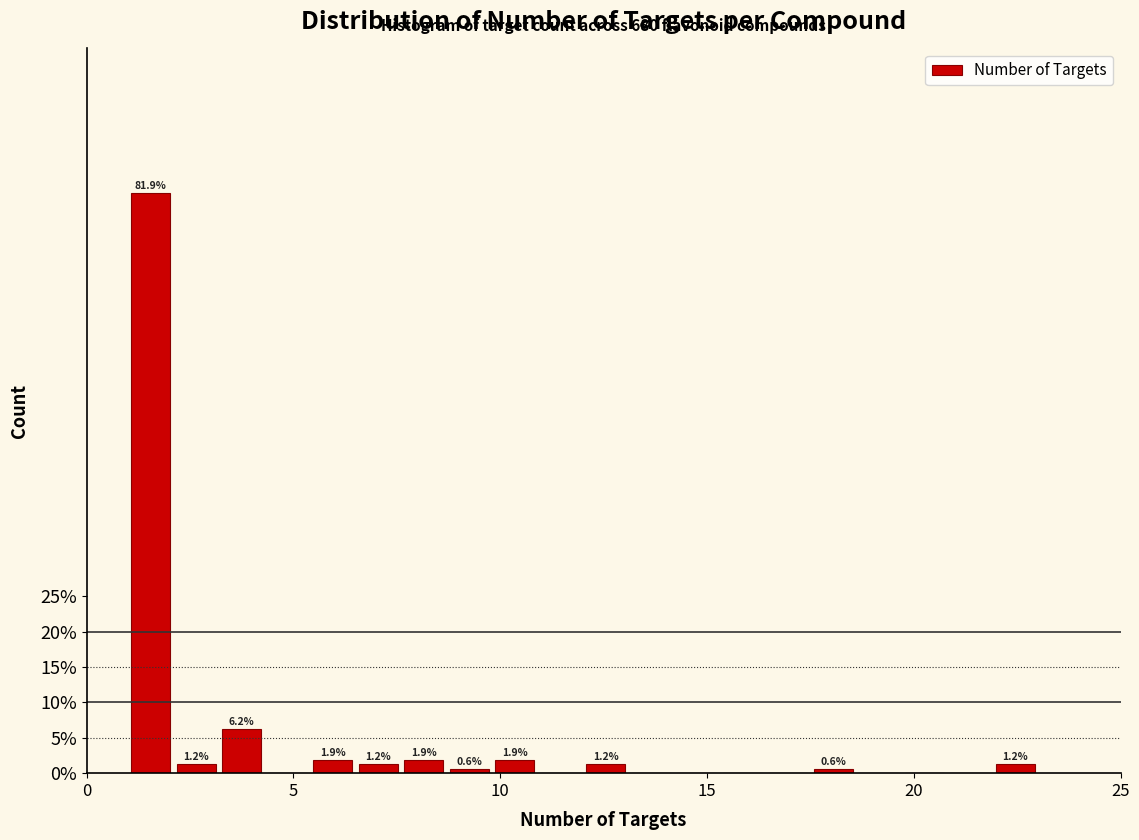

Around what value on the x-axis is the tallest bar? Give the approximate position of its centre, as read against the axis.

1.5